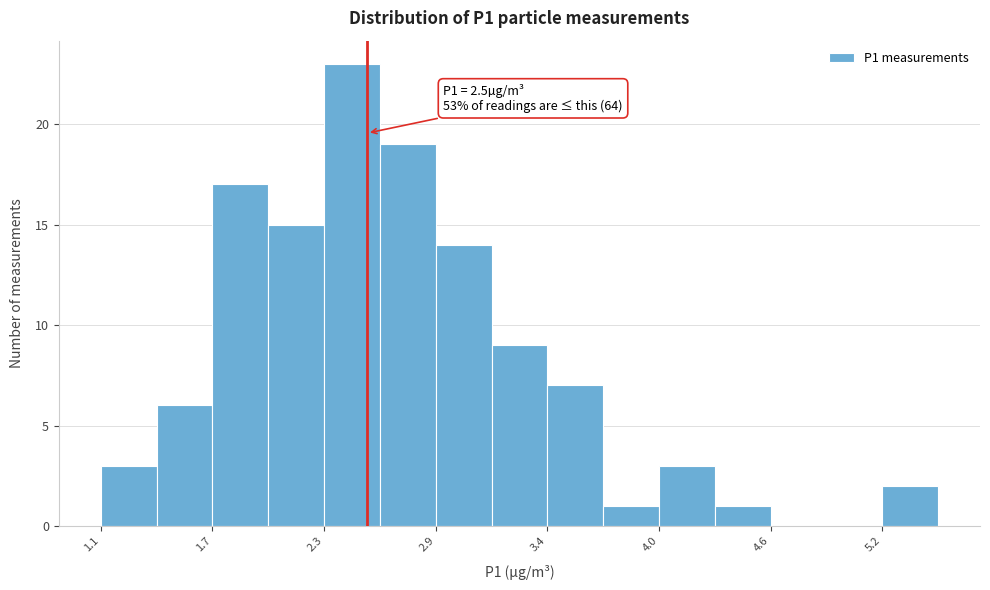

Read against the x-axis, roughly where is the centre of the tallest bar?

2.4